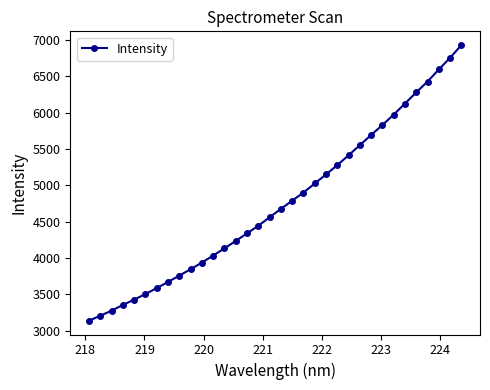

What is the sum of all values?

161793.5